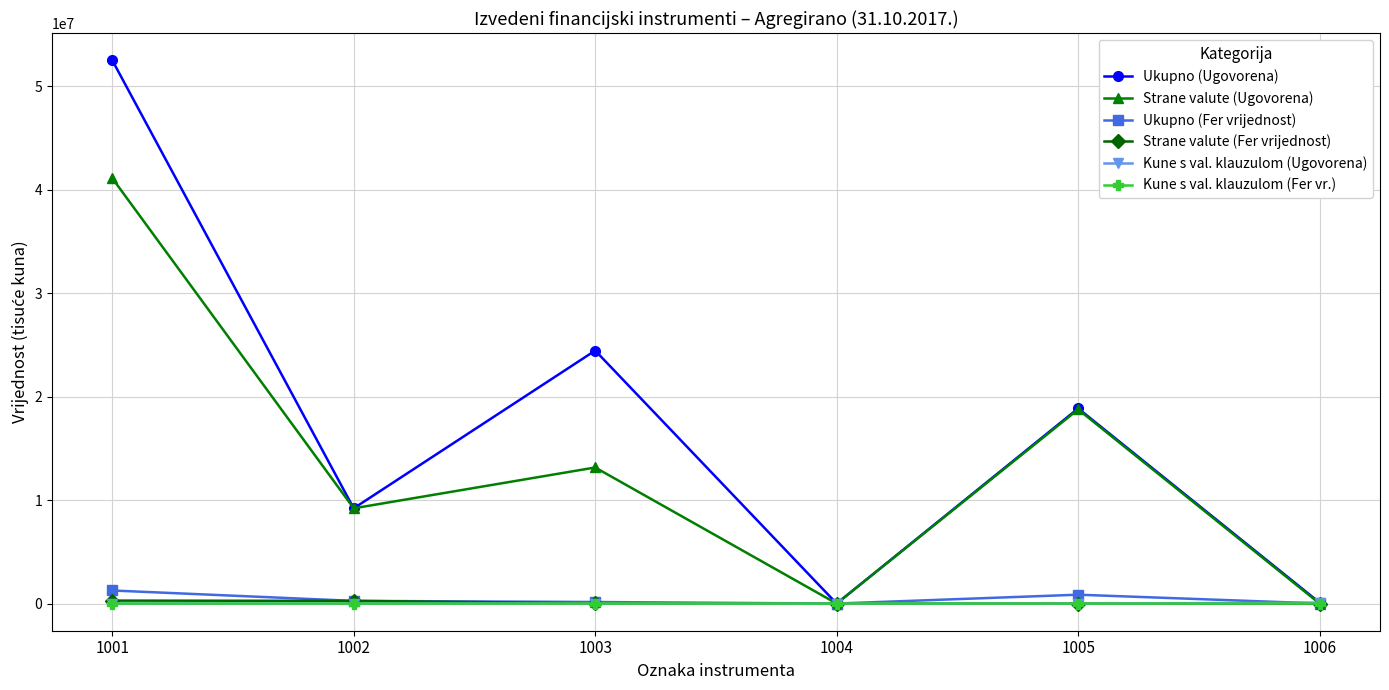

How many data points does each series have?

6